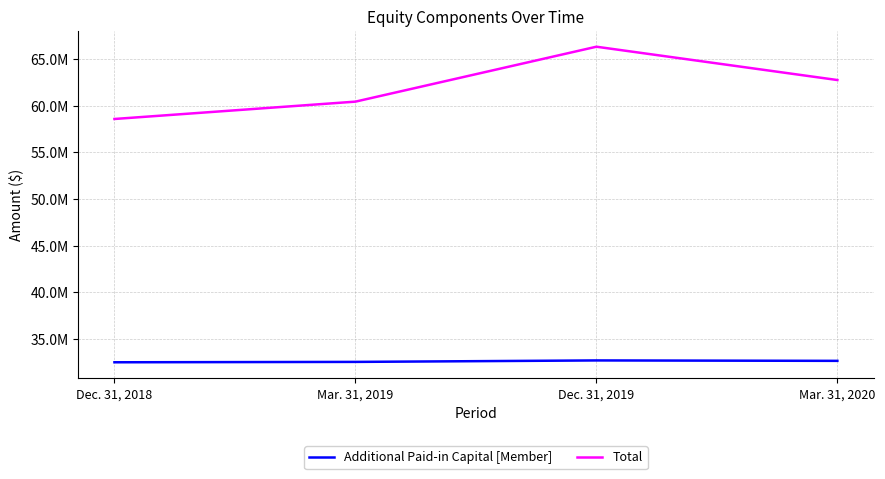

In Additional Paid-in Capital [Member], how many points are higher than both neighbors (excluding endpoints)?

1